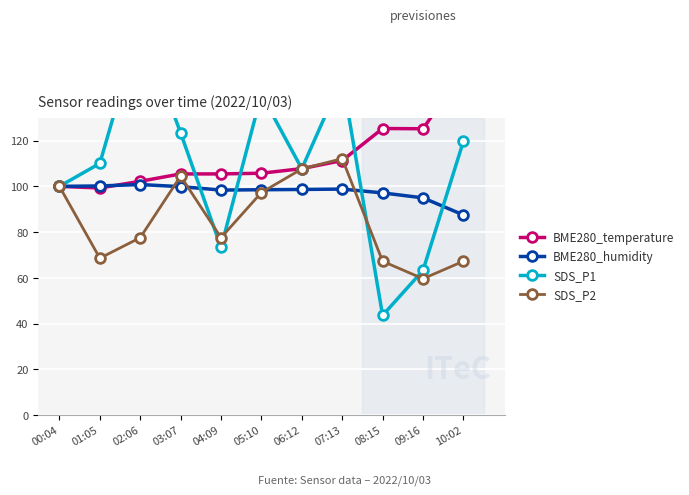

Count the number of categories in the chart.

11